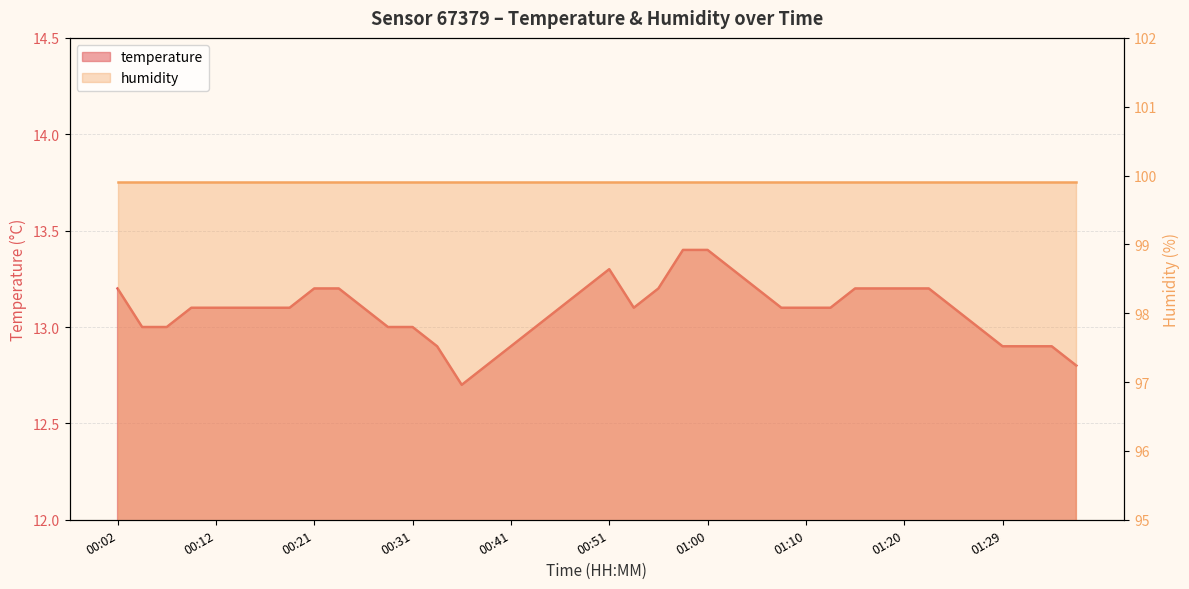

What is the difference between the maximum and second lowest values?

0.6